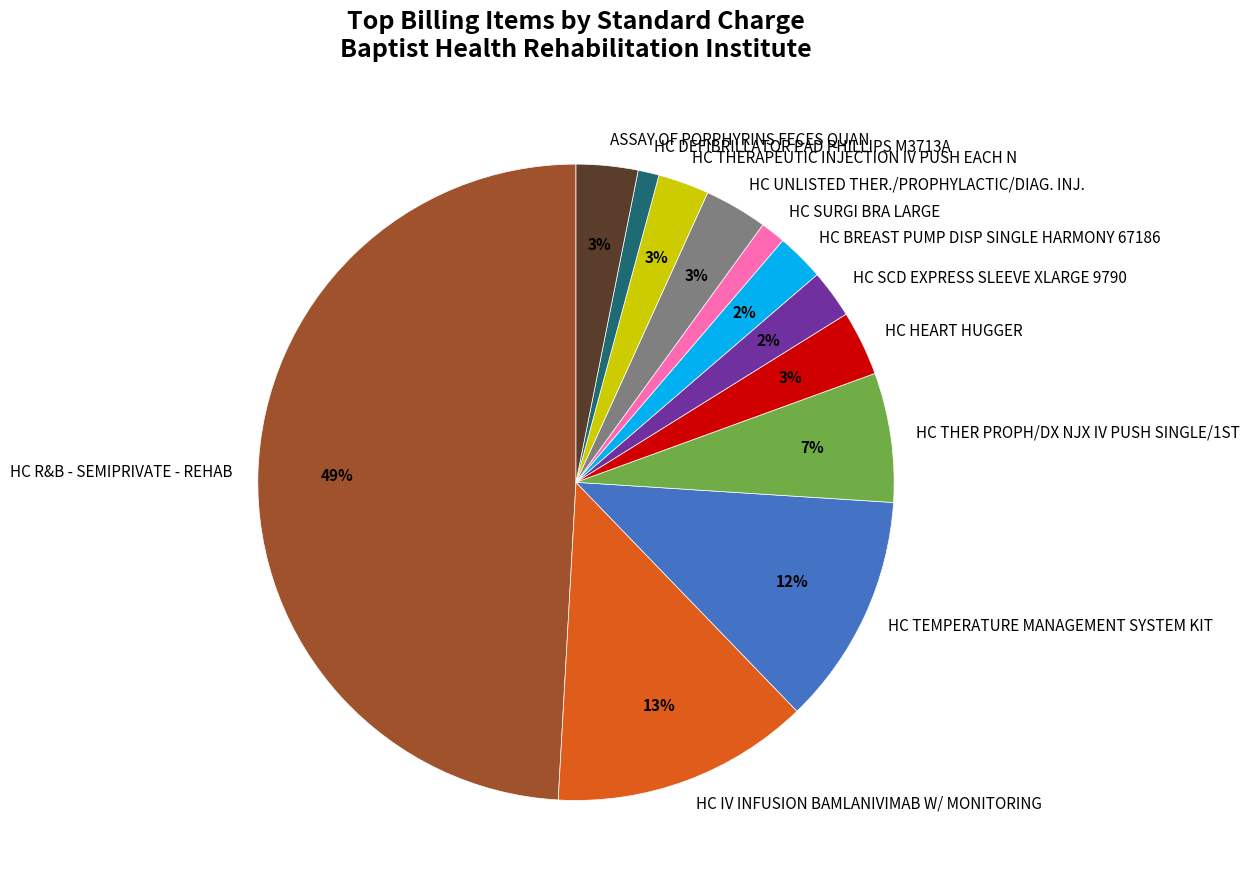

To the nearest percent, what is the difference between the HC HEART HUGGER and HC SURGI BRA LARGE slice percentages?

2%